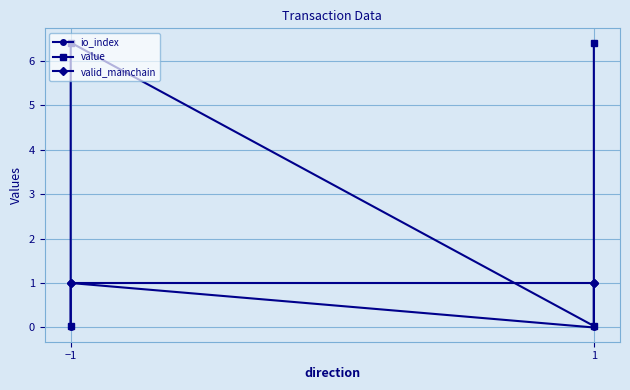

How many values in the value series exceed 6?

2